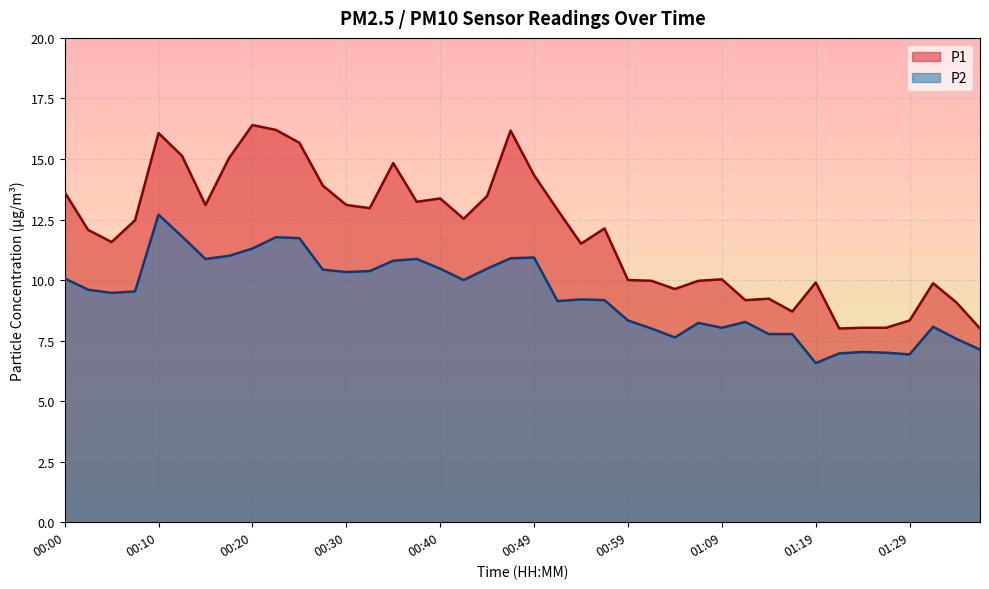

Does the chart display data point markers on the line(s)?

No